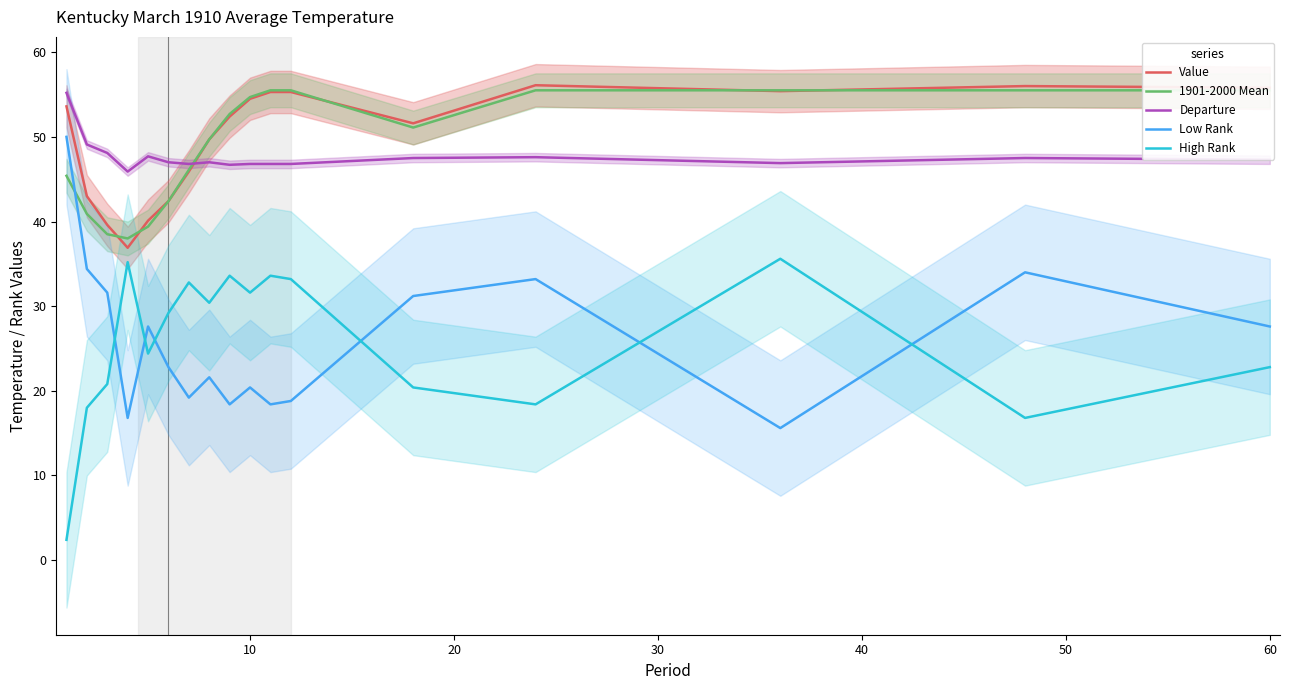

What is the maximum value for Low Rank?

50.0